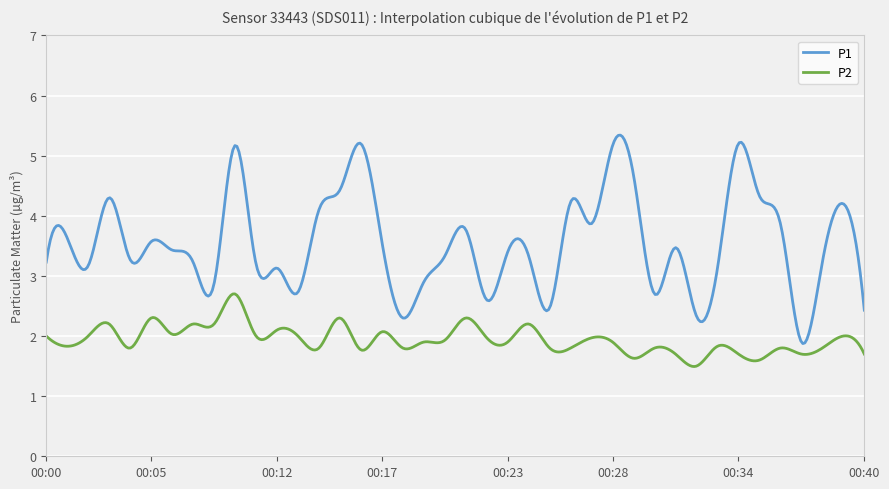

Rank the series by their maximum value, from lowest to highest.

P2, P1